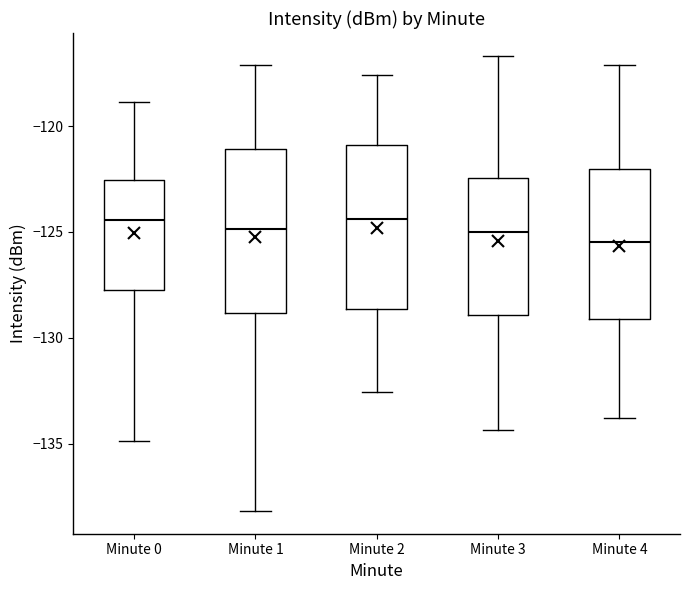

Reading left to right, read every box against the y-axis: the position of its median line, the range the box covers, and the ends of its whiskers. The values are not printed on the chart, so give them approximately, as read against the axis.

Minute 0: median -124.5, box -127.5 to -122.5, whiskers -135.0 to -119.0
Minute 1: median -125.0, box -129.0 to -121.0, whiskers -138.0 to -117.0
Minute 2: median -124.5, box -128.5 to -121.0, whiskers -132.5 to -117.5
Minute 3: median -125.0, box -129.0 to -122.5, whiskers -134.5 to -116.5
Minute 4: median -125.5, box -129.0 to -122.0, whiskers -134.0 to -117.0